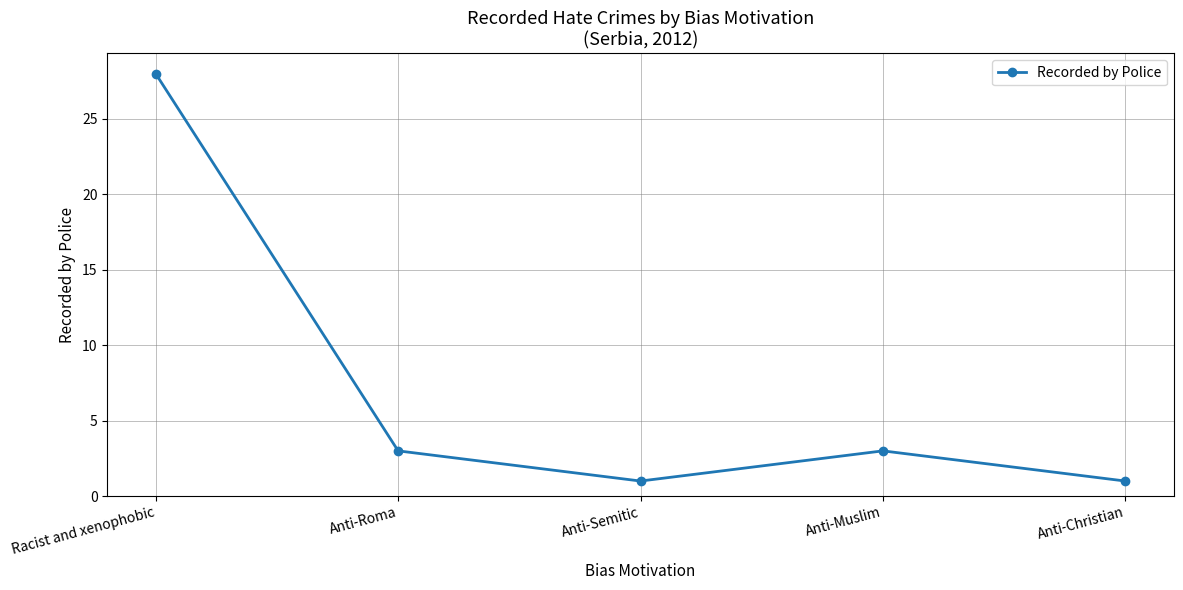

Reading right to left, what are all the values shown in this chart?

Anti-Christian=1	Anti-Muslim=3	Anti-Semitic=1	Anti-Roma=3	Racist and xenophobic=28